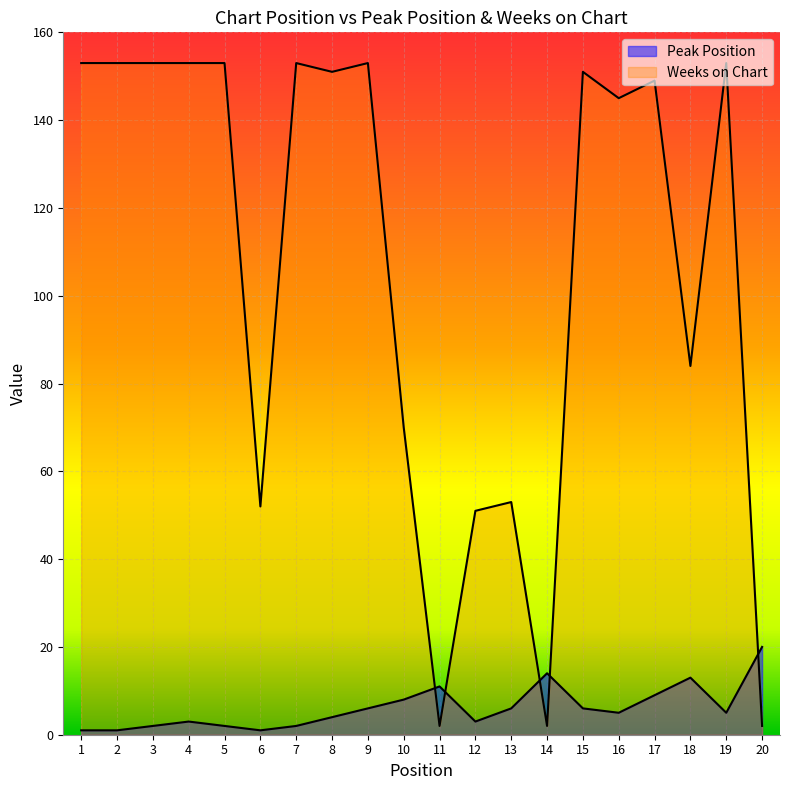

What are all the series names shown in the legend?

Peak Position, Weeks on Chart